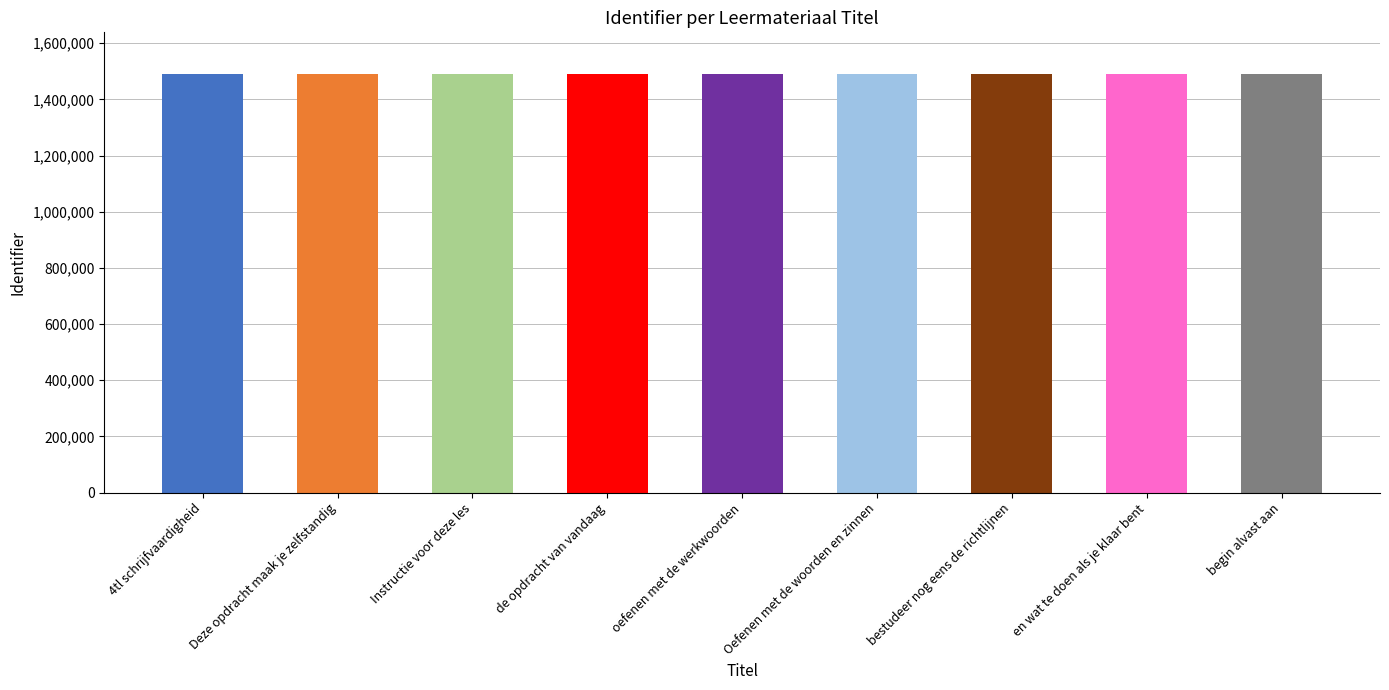

How many distinct data groups are displayed?

1